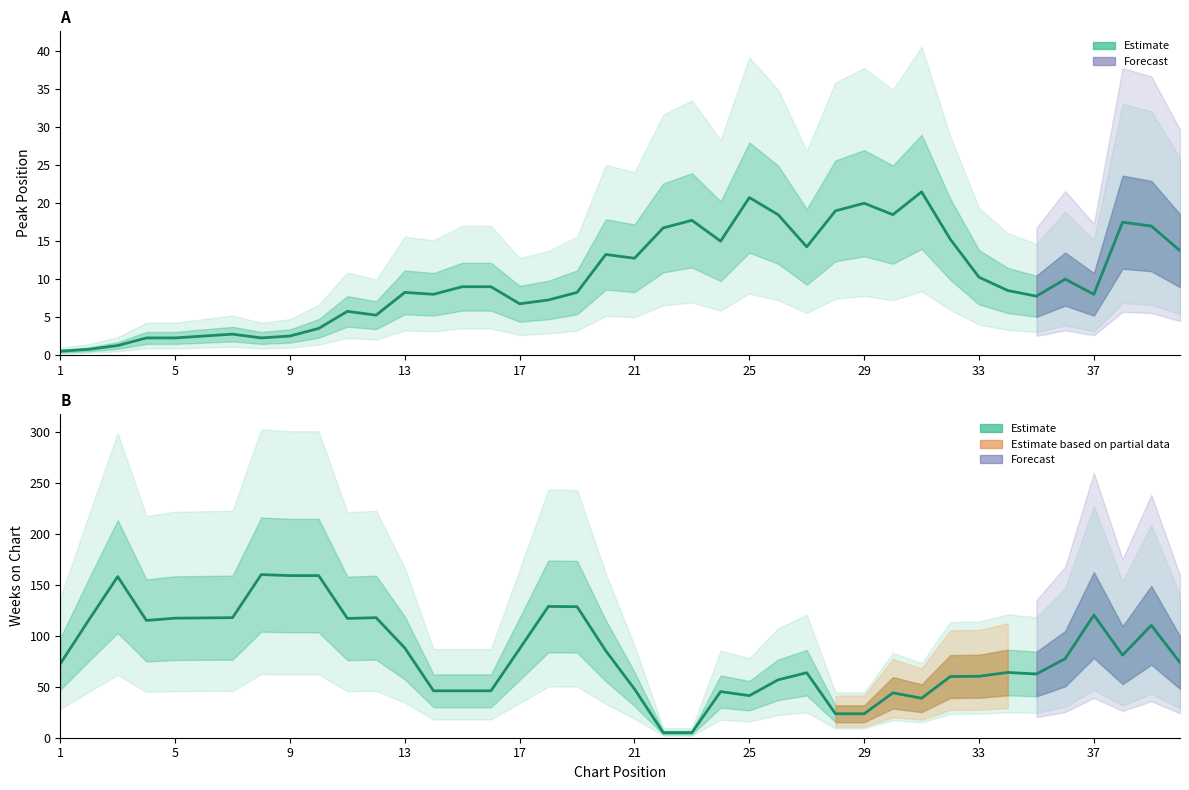

True or false: Peak Position (estimate) has more than 2 points higher than both neighbors.

True